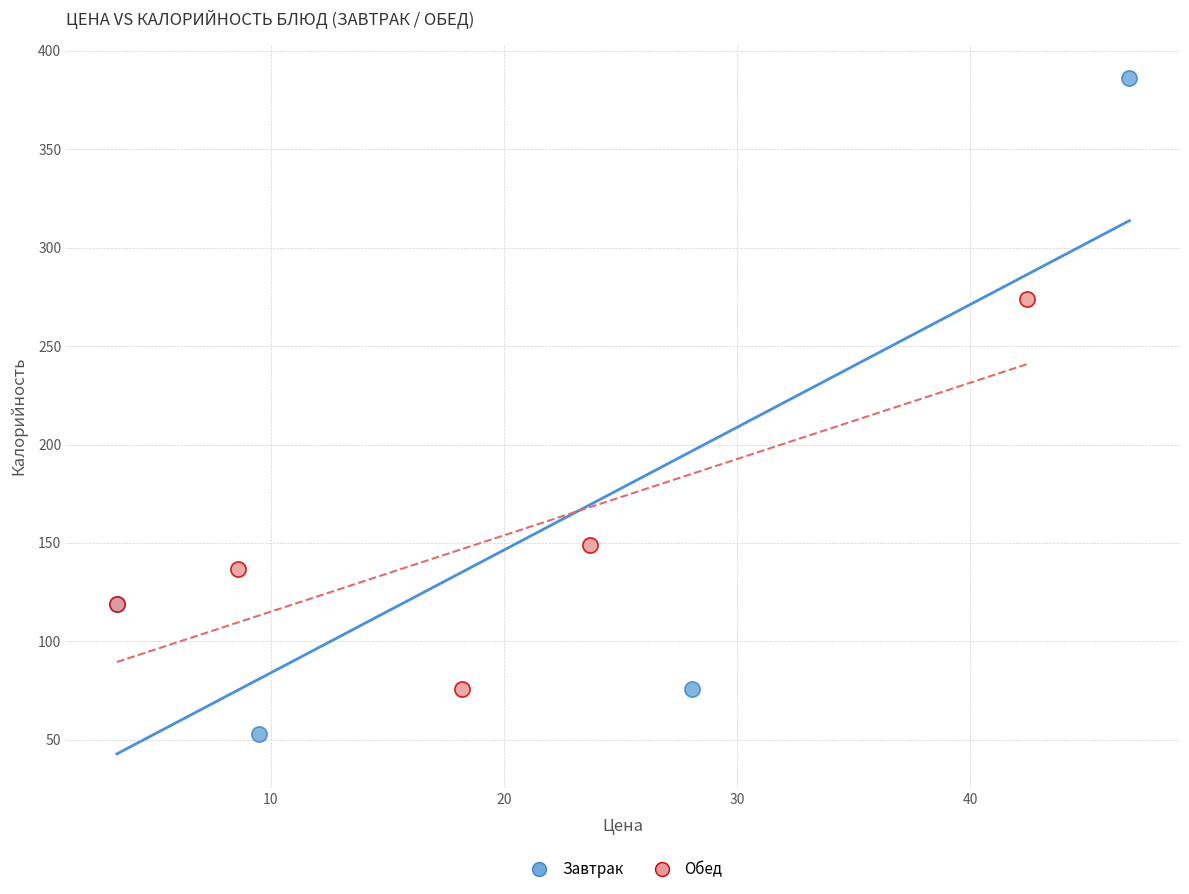

Which series reaches the maximum Y coordinate?

Завтрак